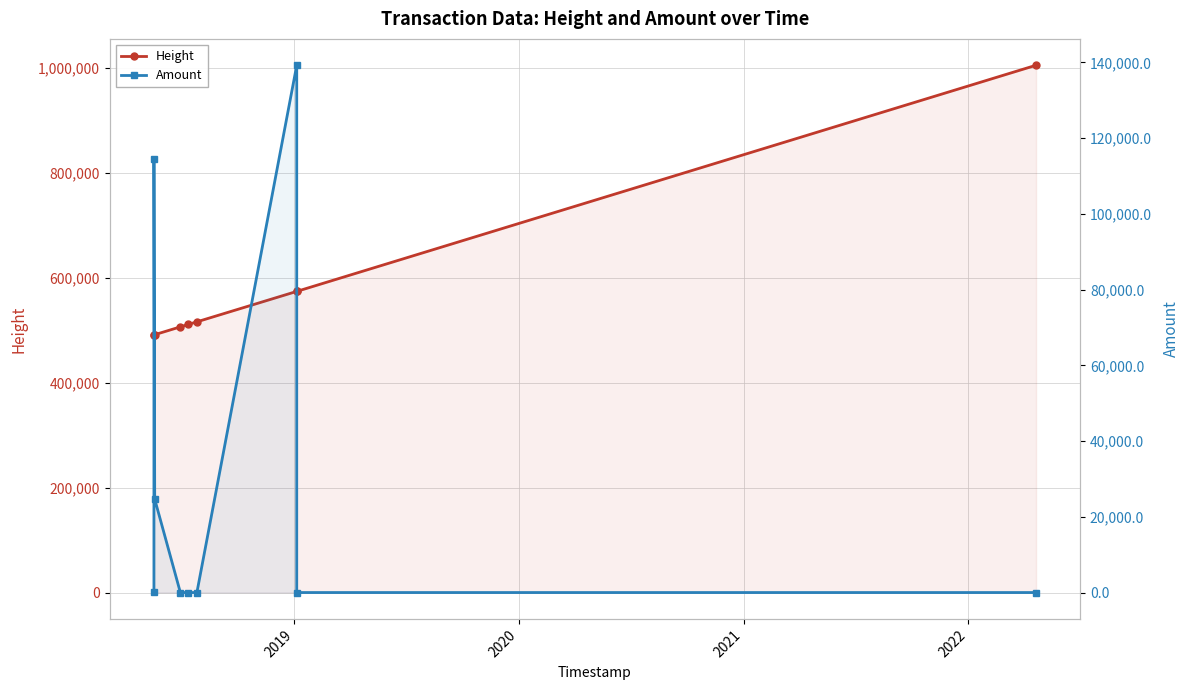

True or false: Amount and Height intersect in this chart.

False